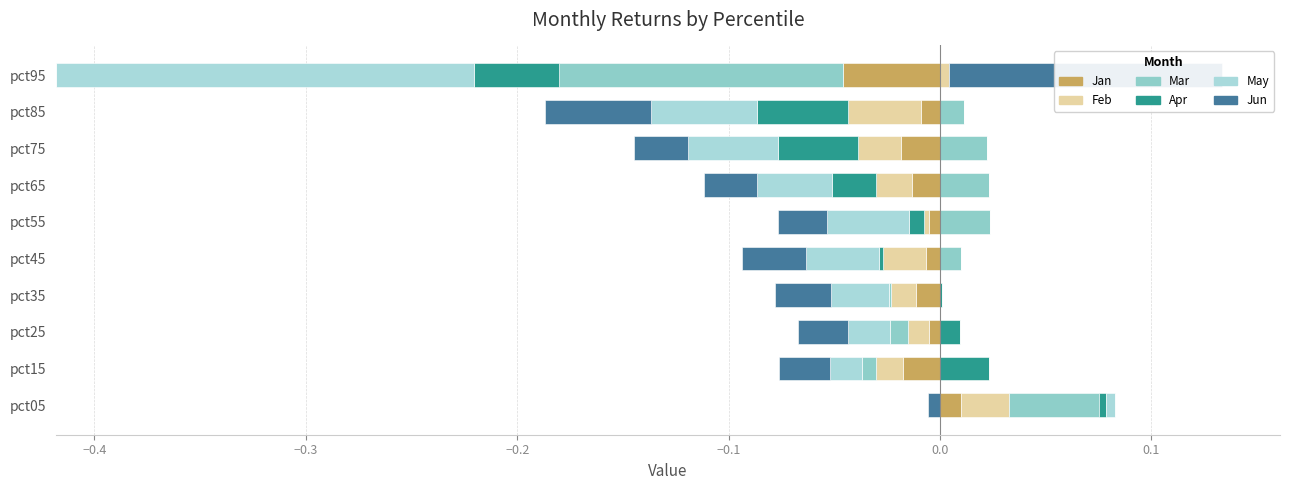

At pct25, list the series in order from smallest to largest.

Jan, Feb, Mar, May, Jun, Apr